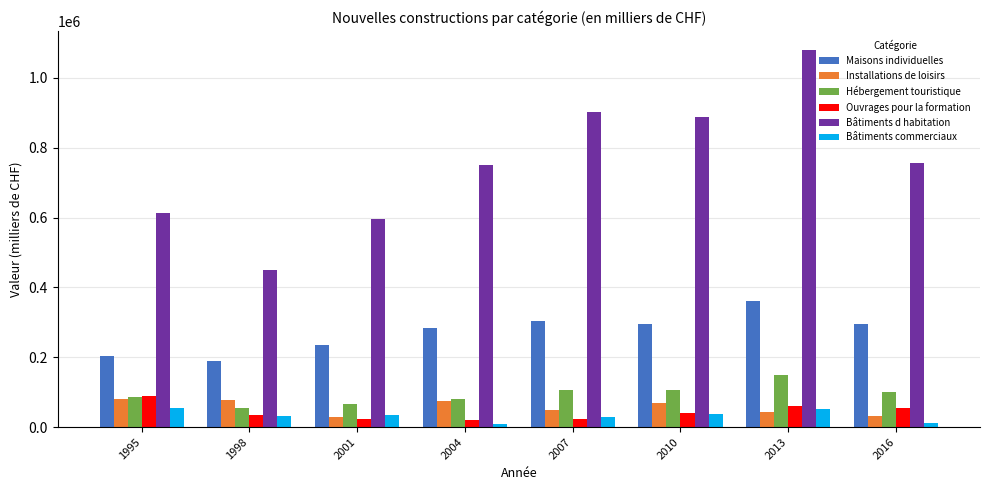

What is the value of the Bâtiments d habitation bar at the 1st from the left?

612146